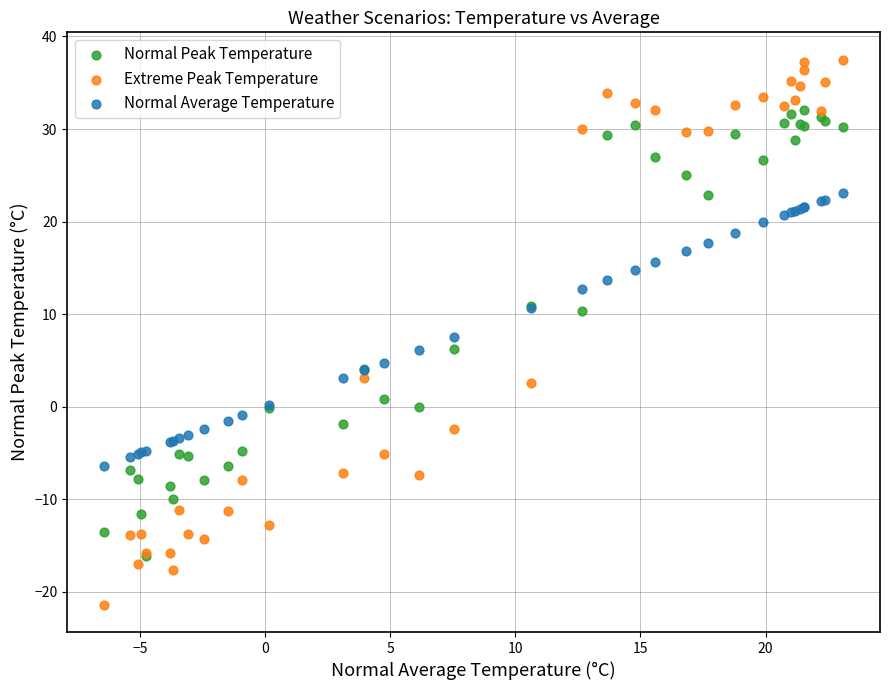

Which series reaches the maximum Y coordinate?

Extreme Peak Temperature